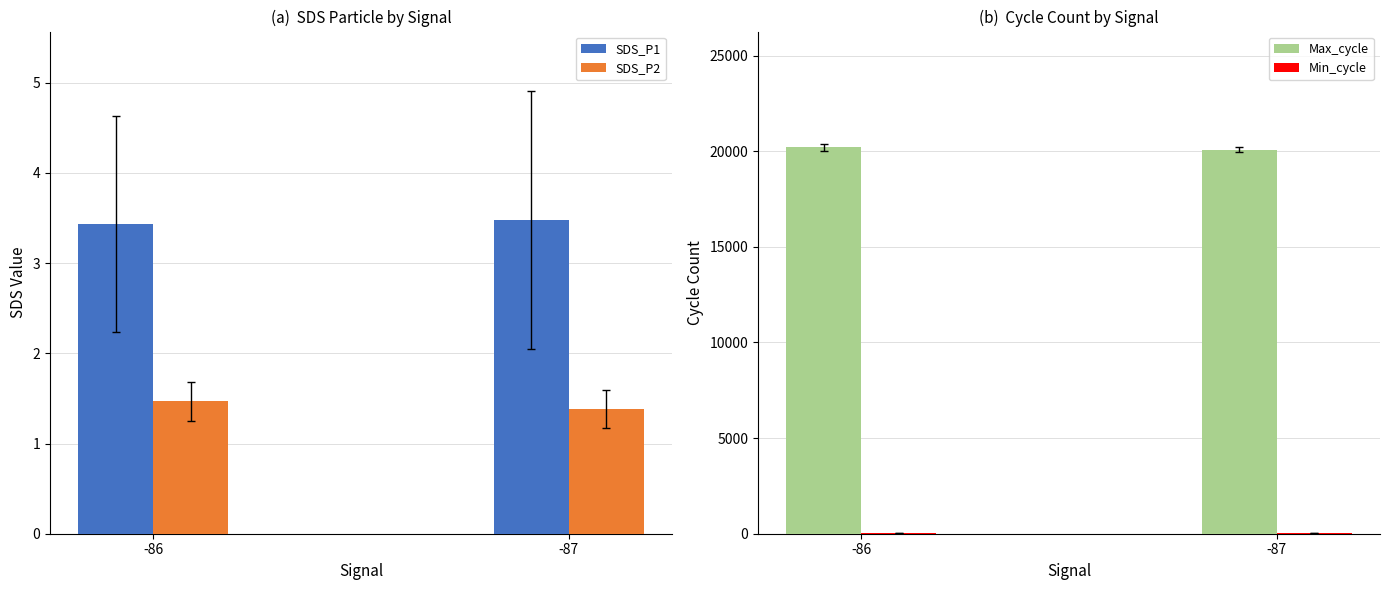

Reading left to right, what are all the values shown in this chart?

SDS_P1: -86=3.4	-87=3.5
SDS_P2: -86=1.5	-87=1.4
Max_cycle: -86=20195.1	-87=20076.9
Min_cycle: -86=28.0	-87=28.0